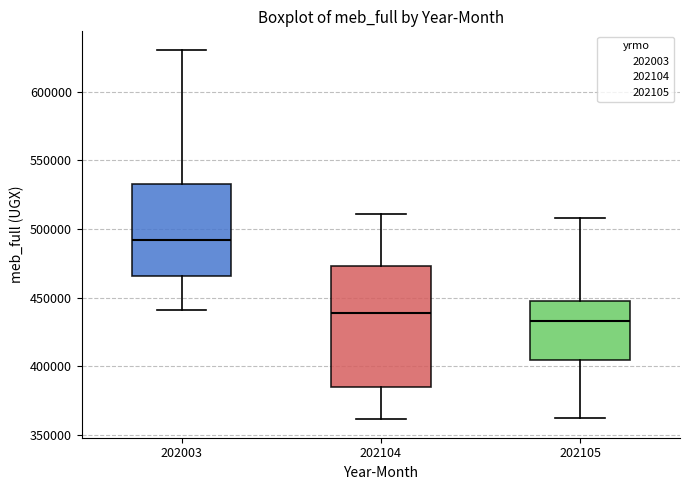

Reading left to right, transcribe this box plot: for each box, give where its median line is, the range the box spans, and where its two whiskers end, as read against the y-axis. The values are not printed on the chart, so give them approximately, as read against the axis.

202003: median 490000, box 465000 to 535000, whiskers 440000 to 630000
202104: median 440000, box 385000 to 475000, whiskers 360000 to 510000
202105: median 435000, box 405000 to 450000, whiskers 360000 to 510000